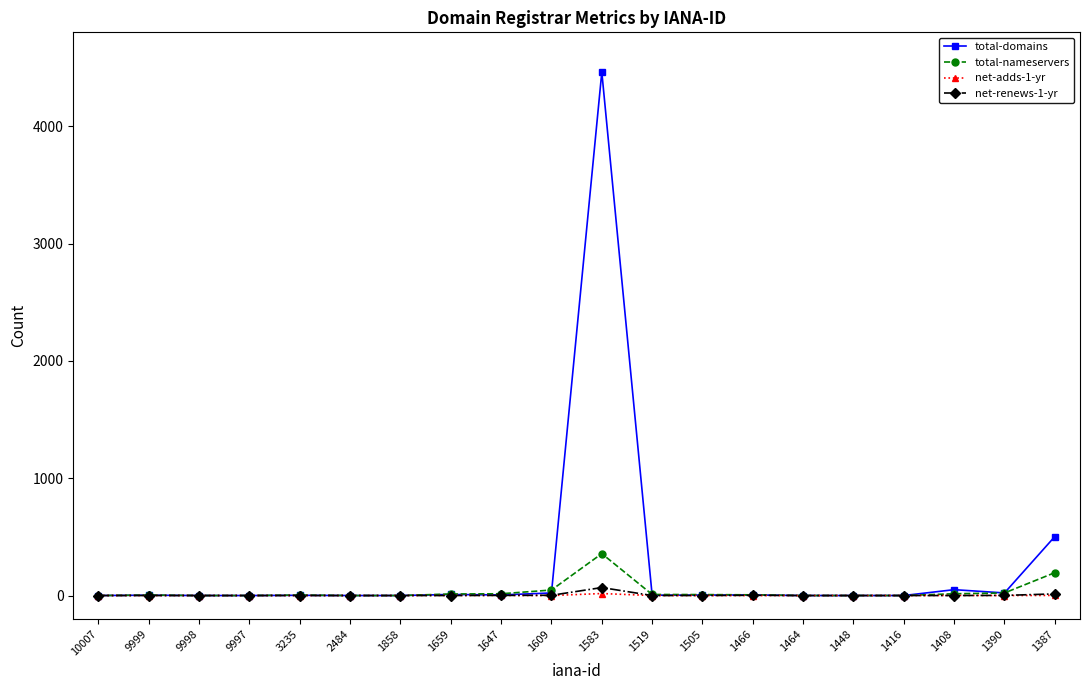

Which category has the highest value across all series?

1583